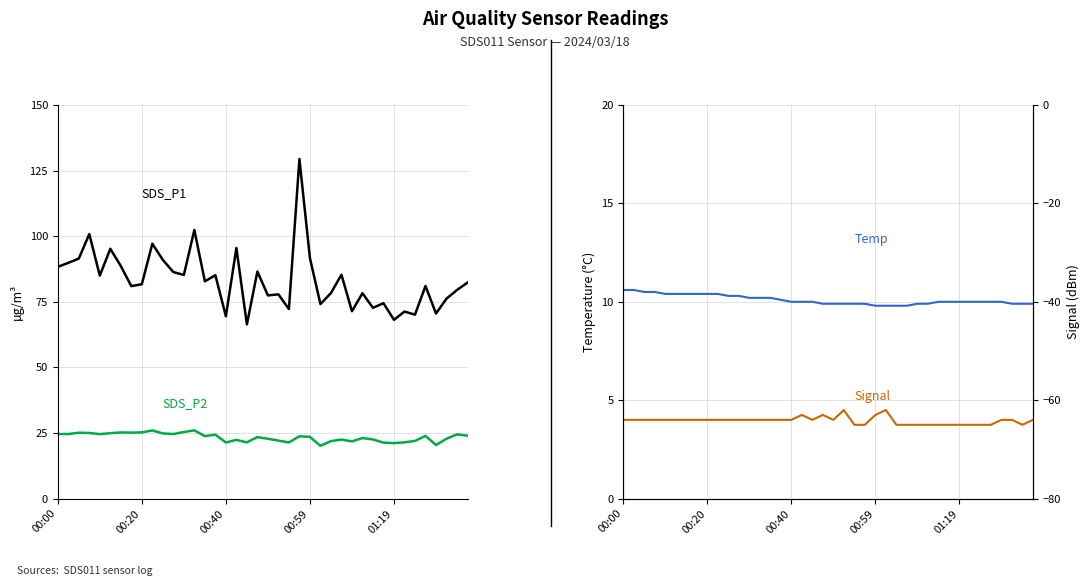

What is the minimum value for SDS_P1?

66.4